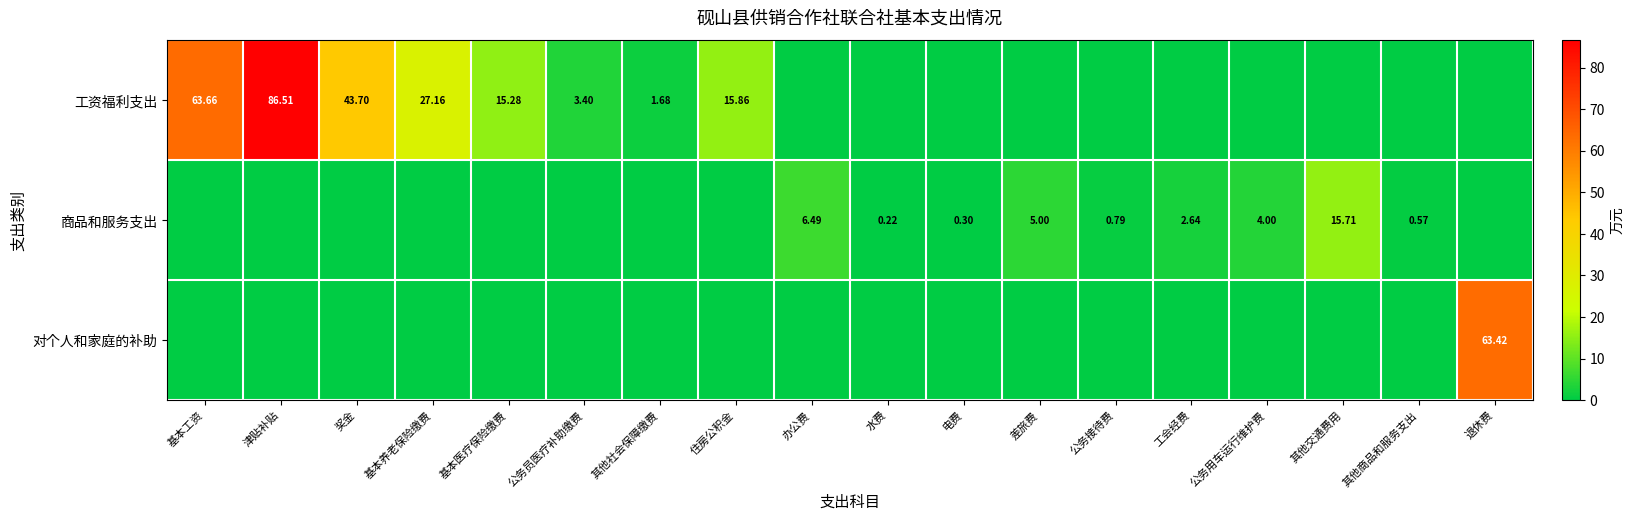

Is the value of 商品和服务支出 at 公务用车运行维护费 greater than the value of 工资福利支出 at 基本工资?

No